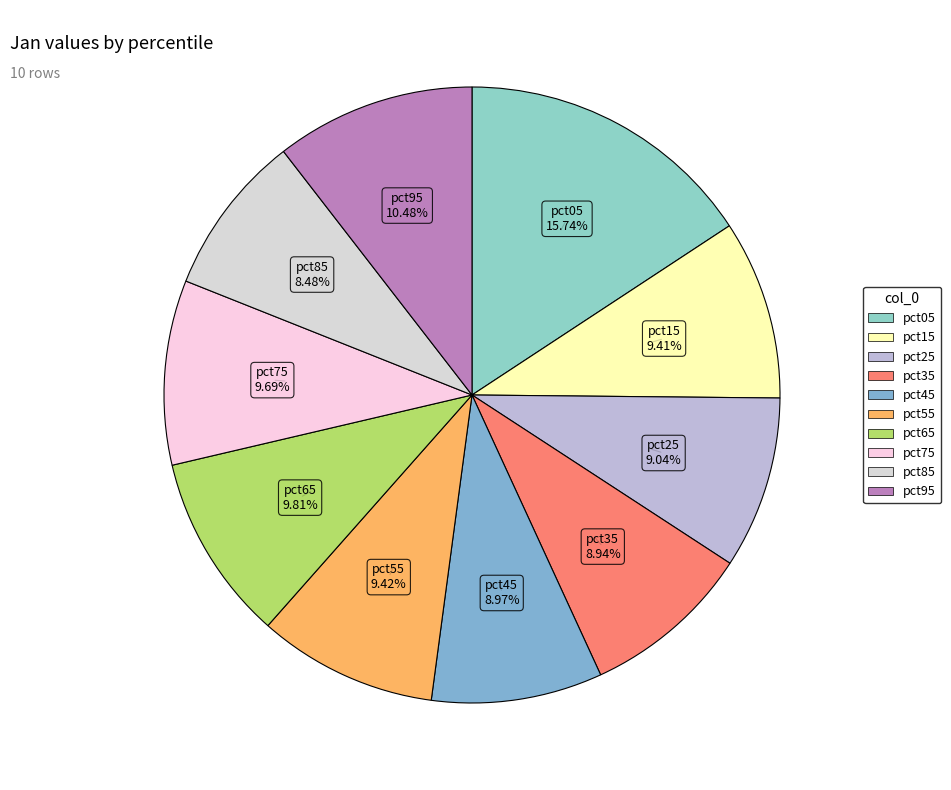

To the nearest percent, what percentage of the pie is pct45?

9%